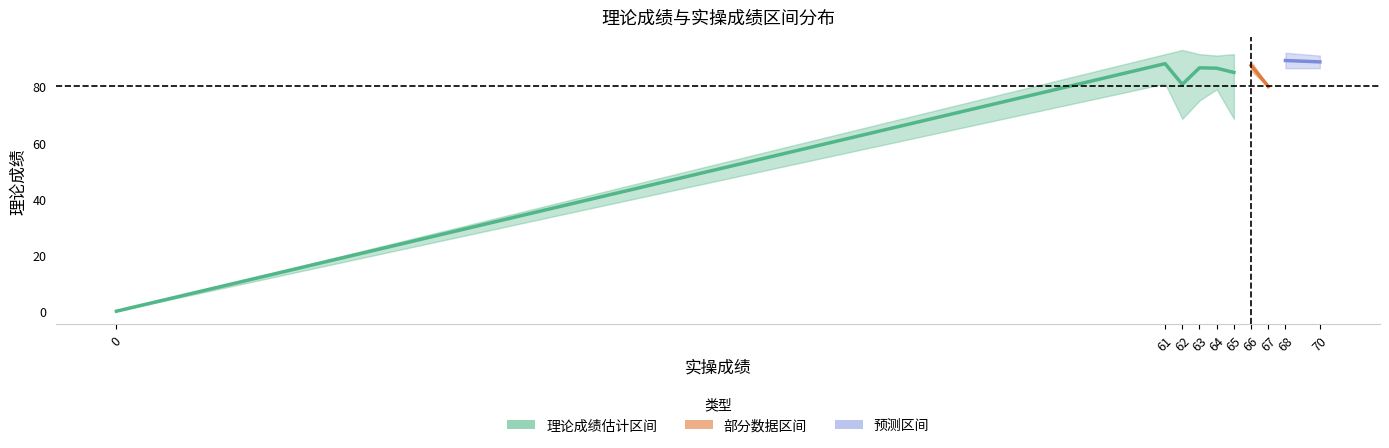

True or false: 理论成绩 has more than 0 points higher than both neighbors.

True